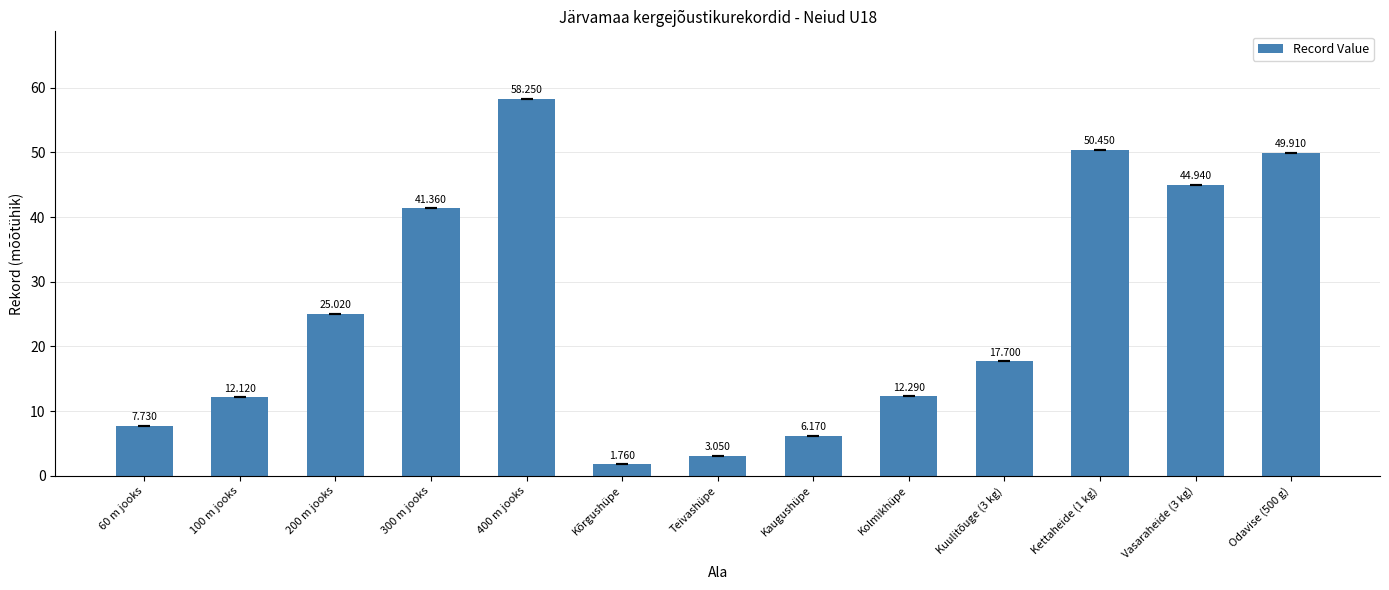

Which has a higher value, Teivashüpe or Kolmikhüpe?

Kolmikhüpe